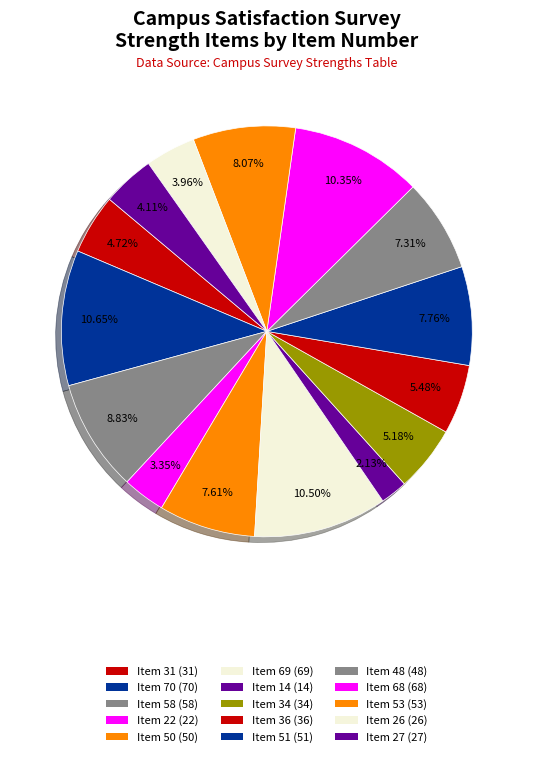

Is there any slice that represents more than half of the pie?

No